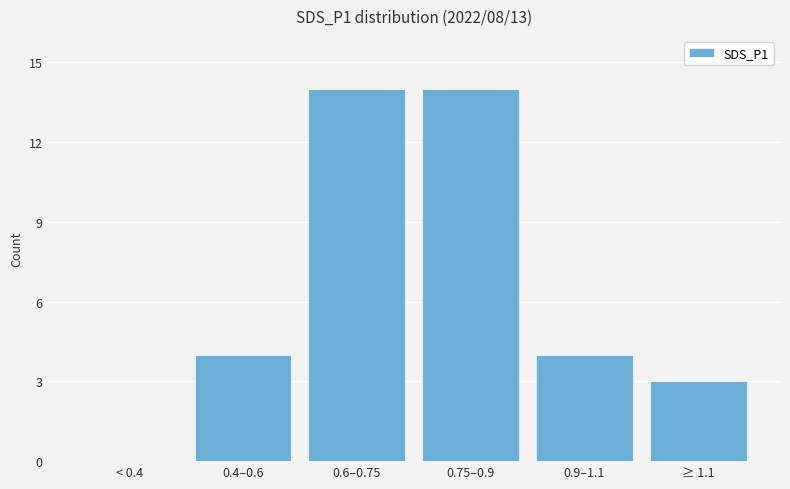

True or false: the data shows 4 at 0.9–1.1.

True